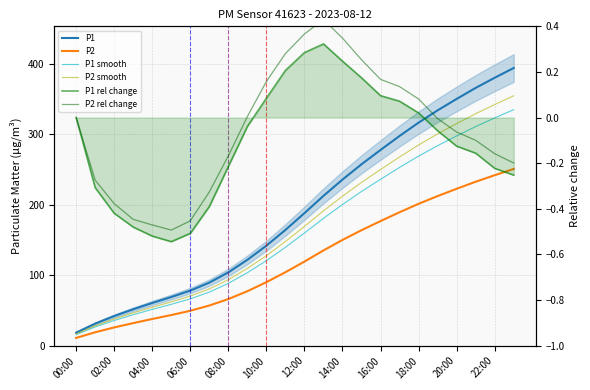

Between 10:00 and 22, which series saw the biggest shift?

P1